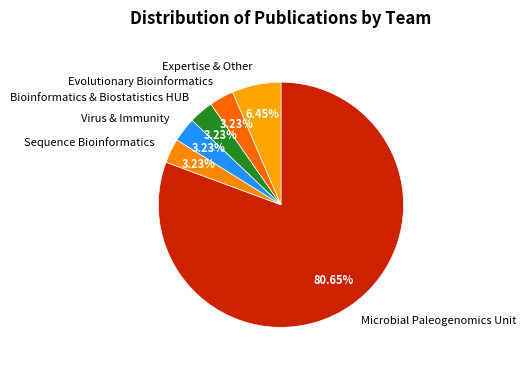

Which category has the biggest portion of the pie?

Microbial Paleogenomics Unit